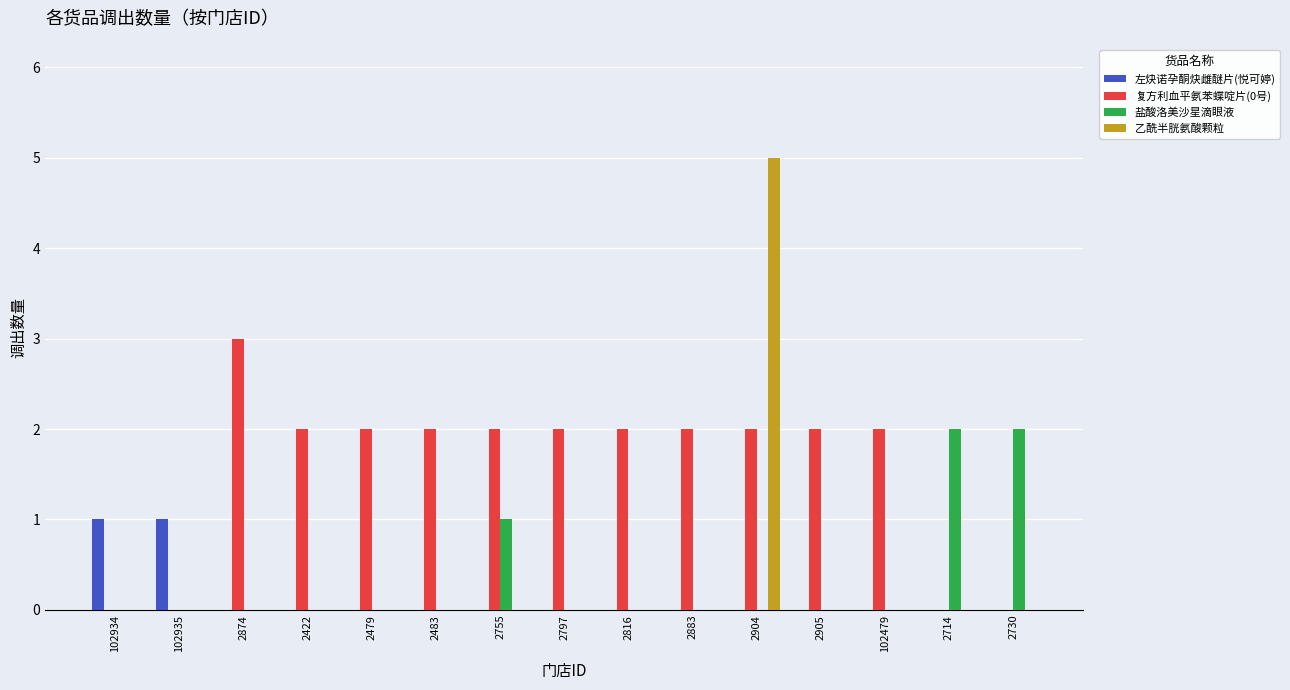

The value of 乙酰半胱氨酸颗粒 at 2797 is 0. True or false?

True